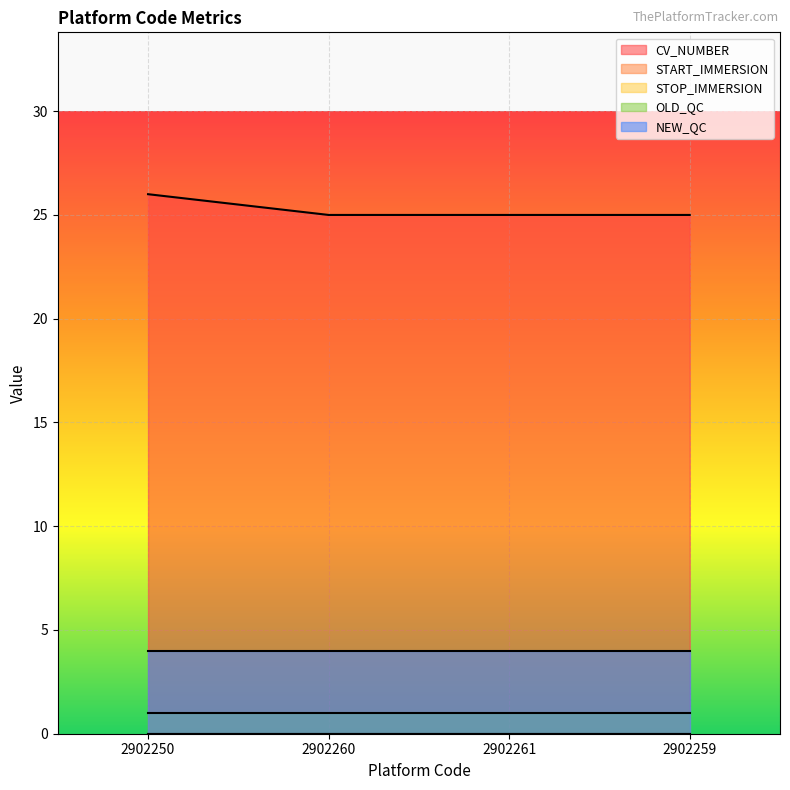

True or false: START_IMMERSION and OLD_QC intersect in this chart.

False